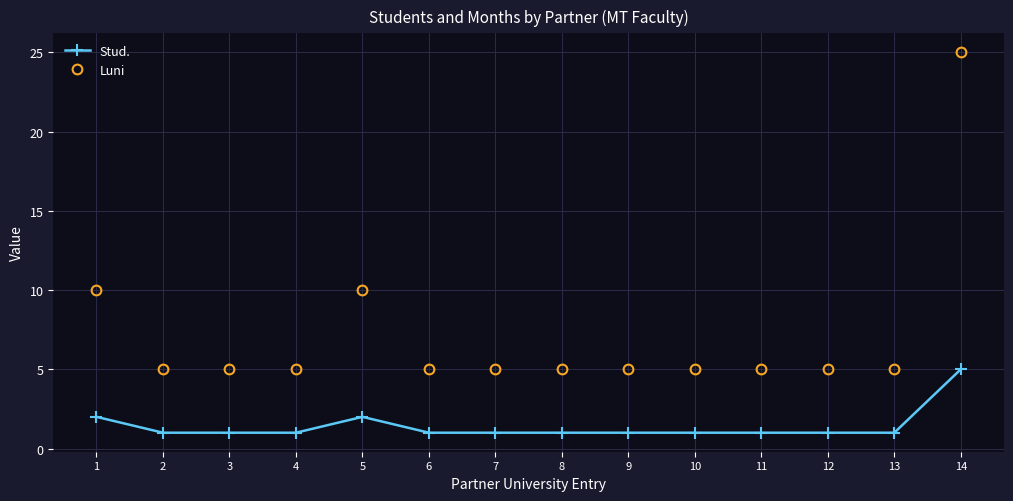

True or false: Stud. and Luni intersect in this chart.

False